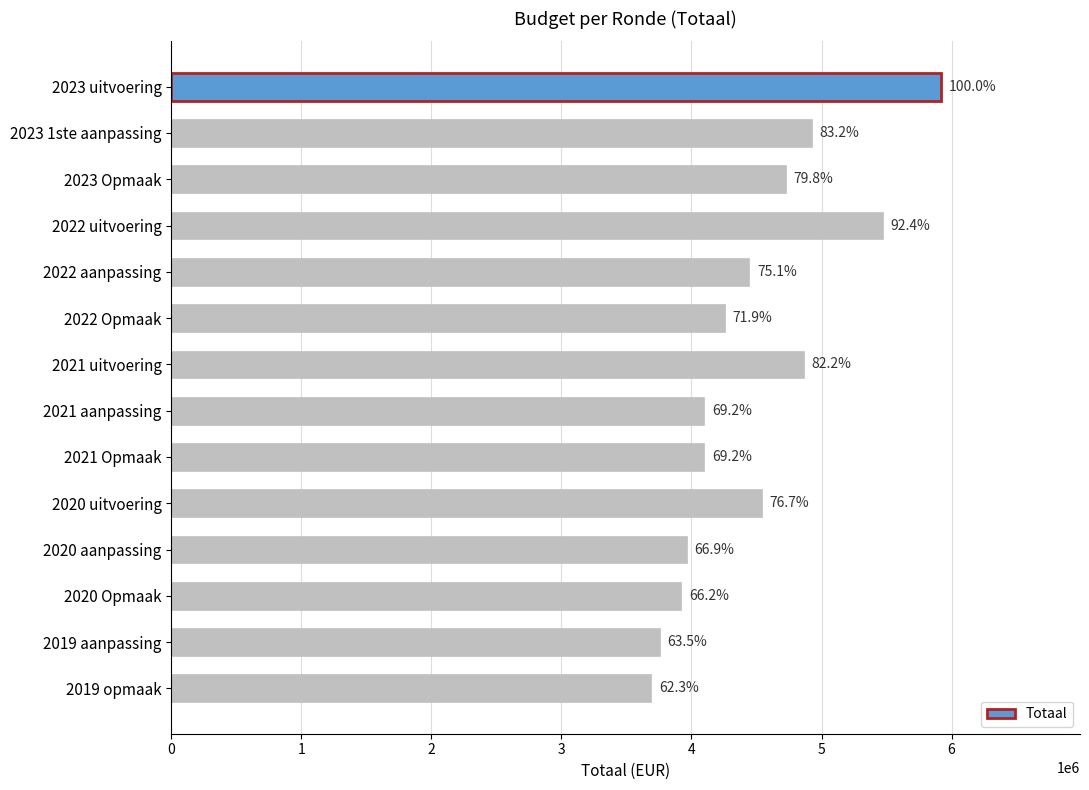

Are the bars horizontal?

Yes